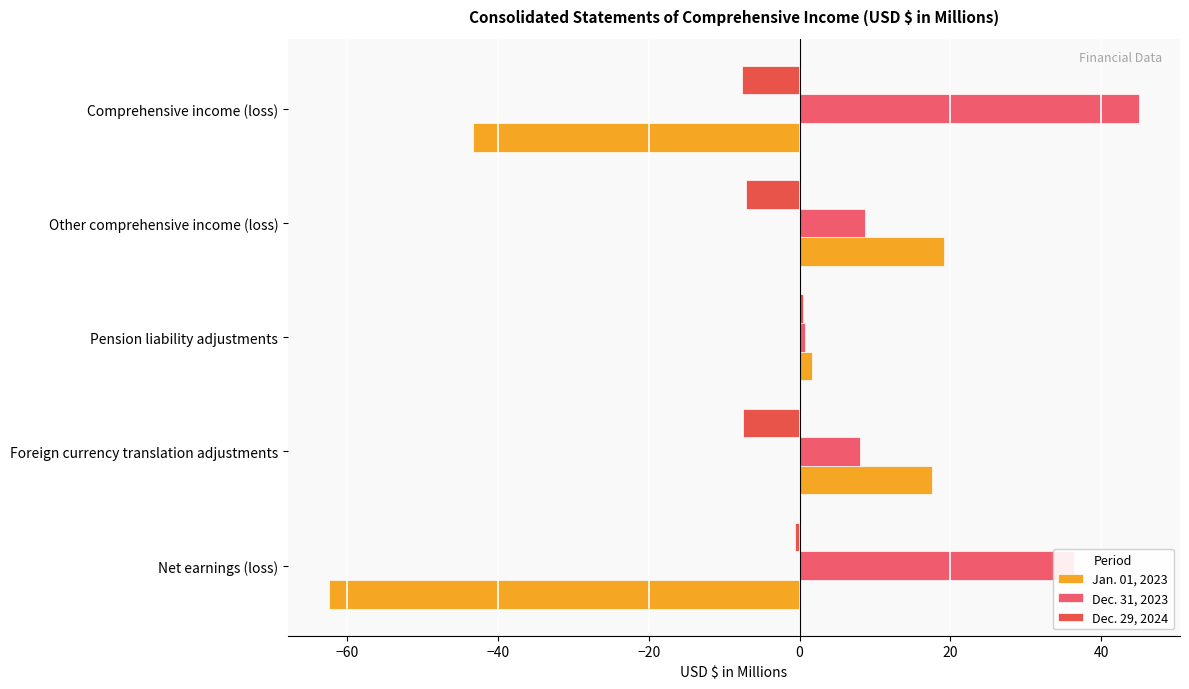

Which series has the largest range (max minus min)?

Jan. 01, 2023